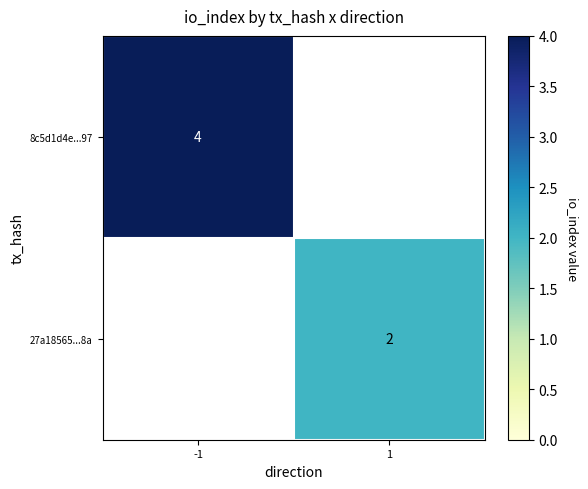

The value of 8c5d1d4e...97 at -1 is 4. True or false?

True